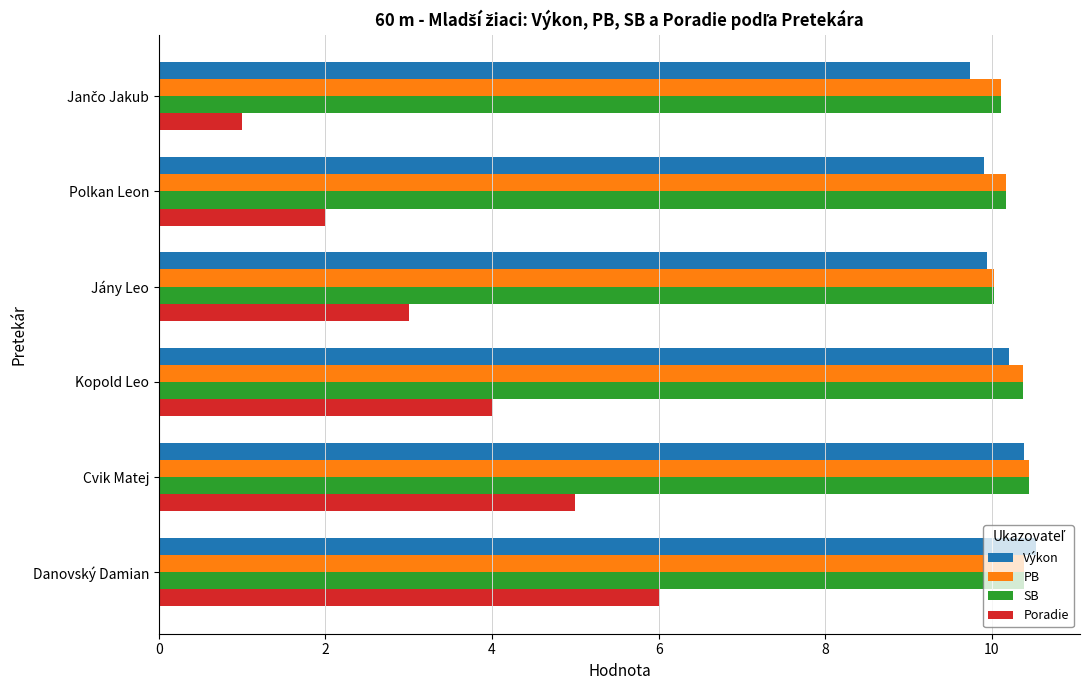

What is the difference between the Výkon values at Danovský Damian and Jány Leo?

0.6